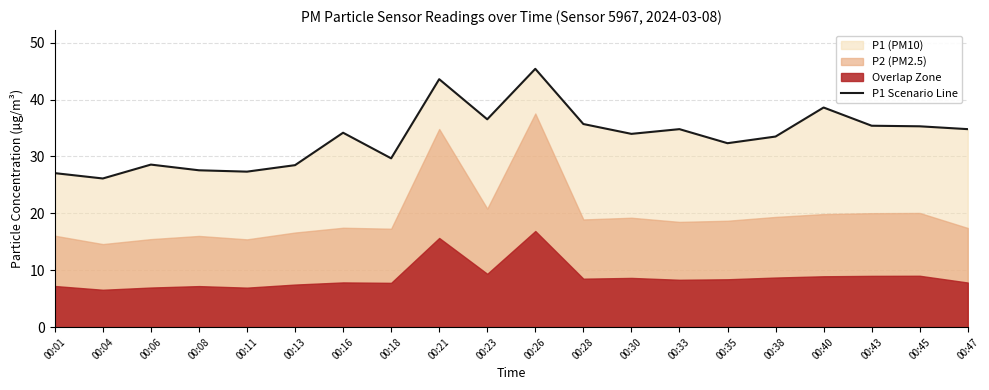

Reading left to right, list all the values displayed in this chart.

27.1	26.1	28.6	27.6	27.3	28.5	34.2	29.7	43.6	36.5	45.4	35.7	34.0	34.8	32.3	33.5	38.6	35.4	35.3	34.8